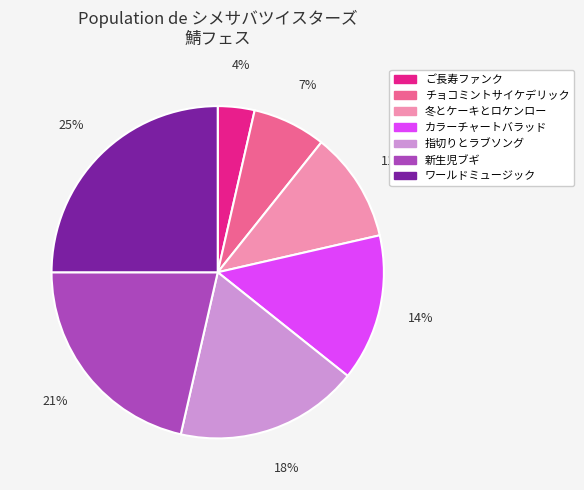

How many segments does this pie chart have?

7